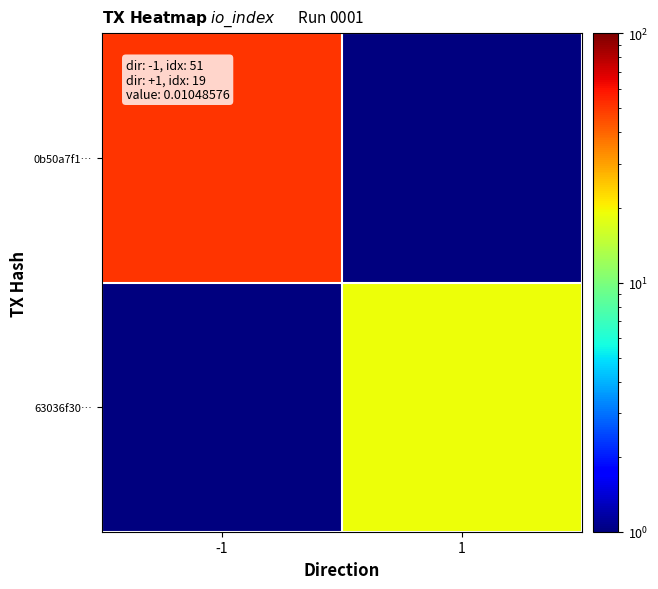

Which has a higher value, 1 or -1?

-1